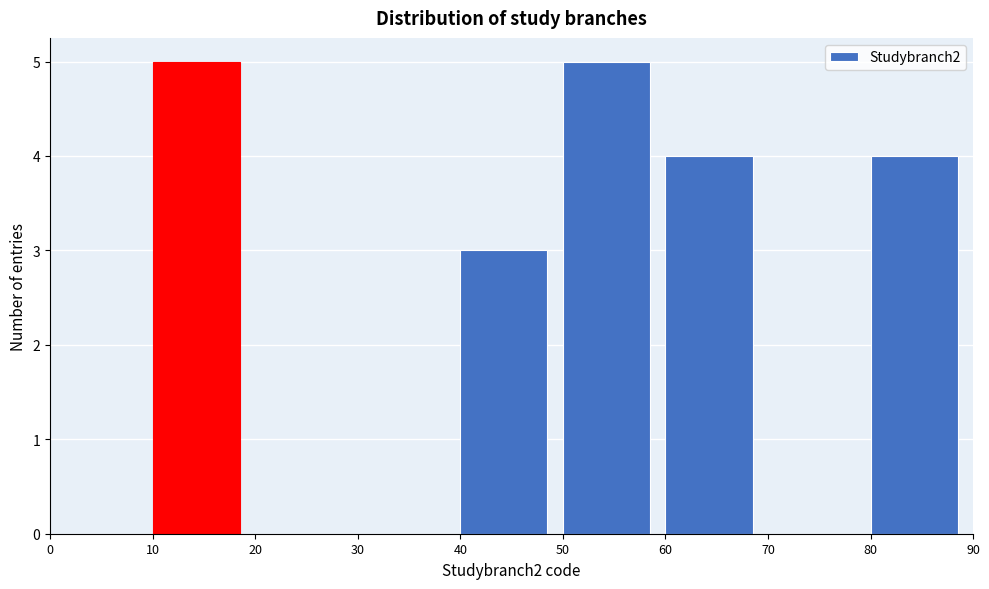

How tall is the bar that spans 80 to 90 on the x-axis? The values are not printed on the chart, so give them approximately, as read against the axis.

4